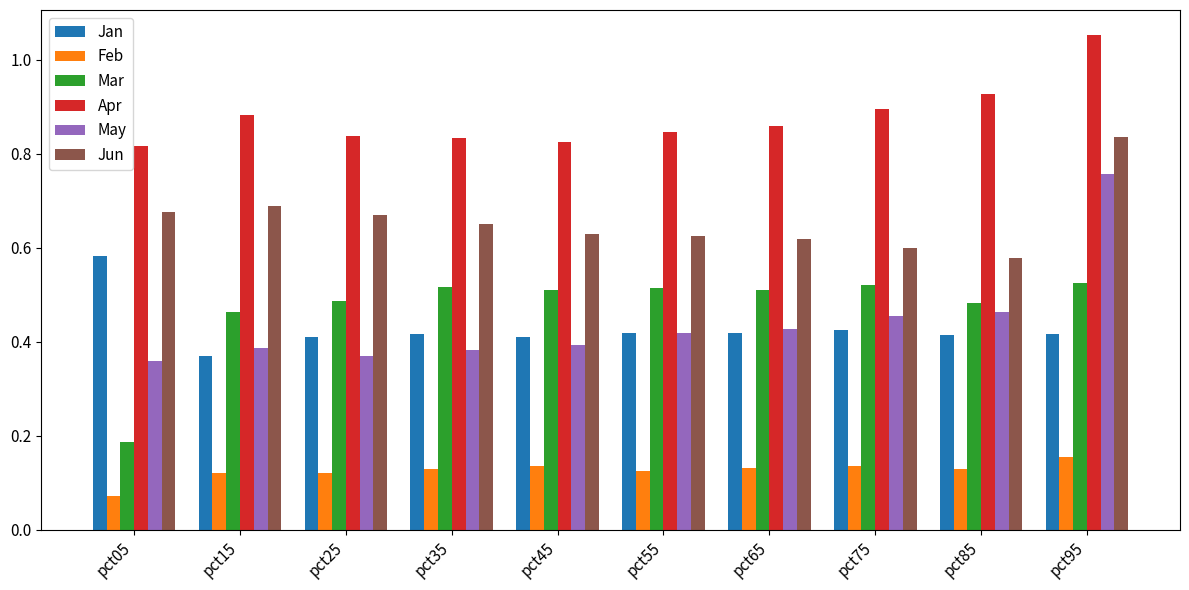

What is the sum of all Mar values?

4.7